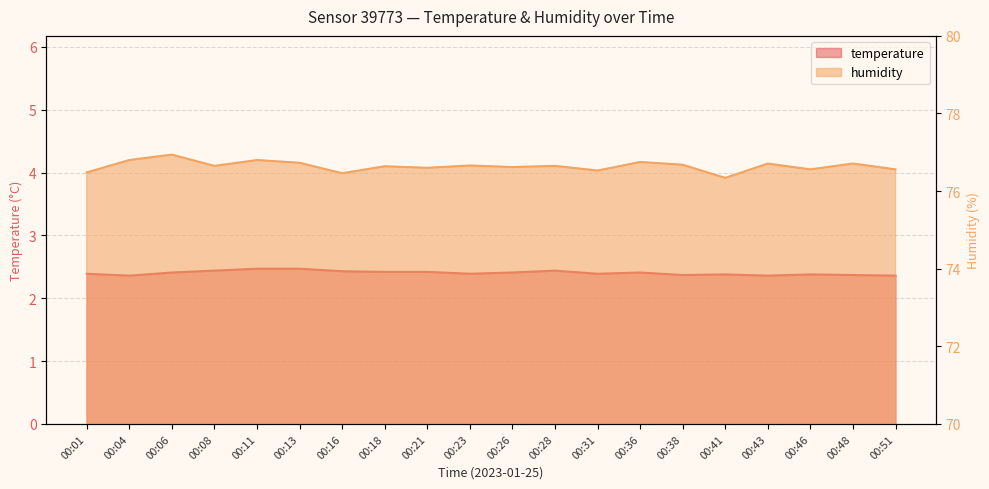

What is the difference between the temperature values at 00:06 and 00:11?

0.1